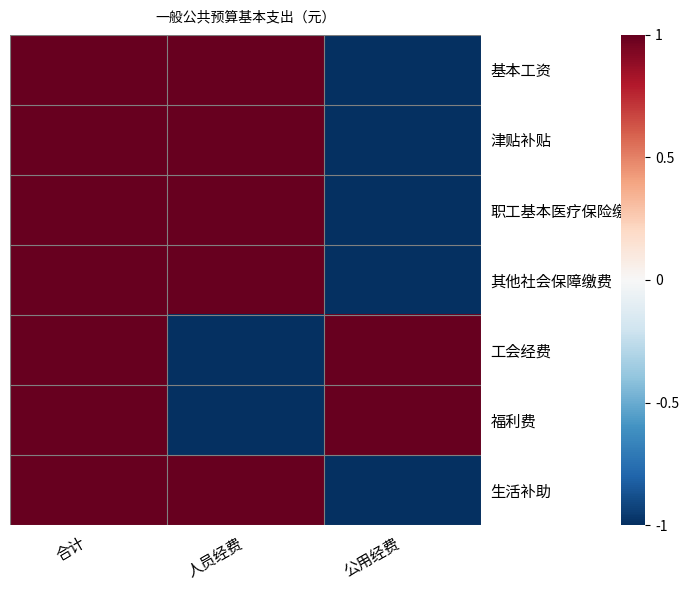

Reading left to right, extract all data points from this chart.

基本工资: 合计=1	人员经费=1	公用经费=-1
津贴补贴: 合计=1	人员经费=1	公用经费=-1
职工基本医疗保险缴纳: 合计=1	人员经费=1	公用经费=-1
其他社会保障缴费: 合计=1	人员经费=1	公用经费=-1
工会经费: 合计=1	人员经费=-1	公用经费=1
福利费: 合计=1	人员经费=-1	公用经费=1
生活补助: 合计=1	人员经费=1	公用经费=-1